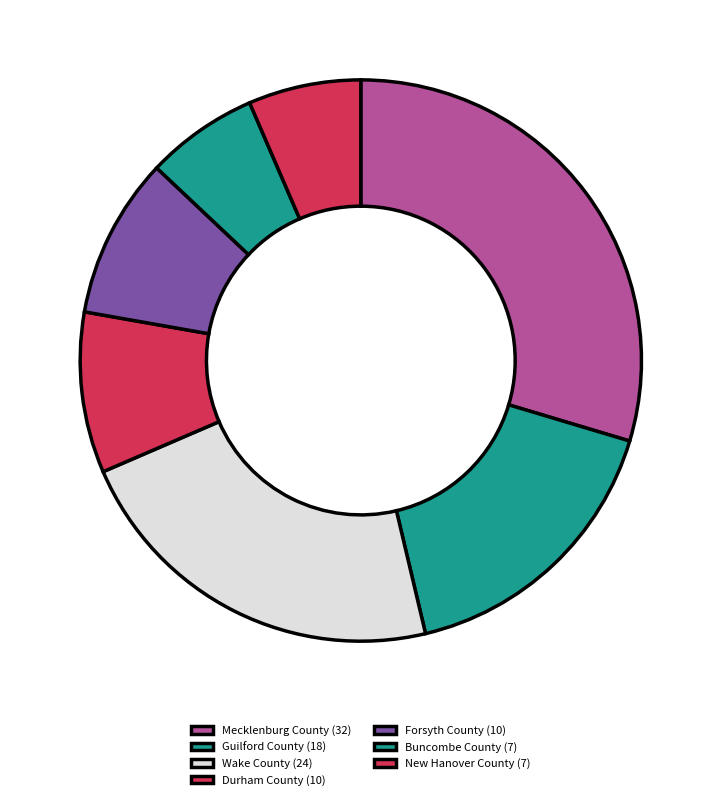

How many slices are in this pie chart?

7